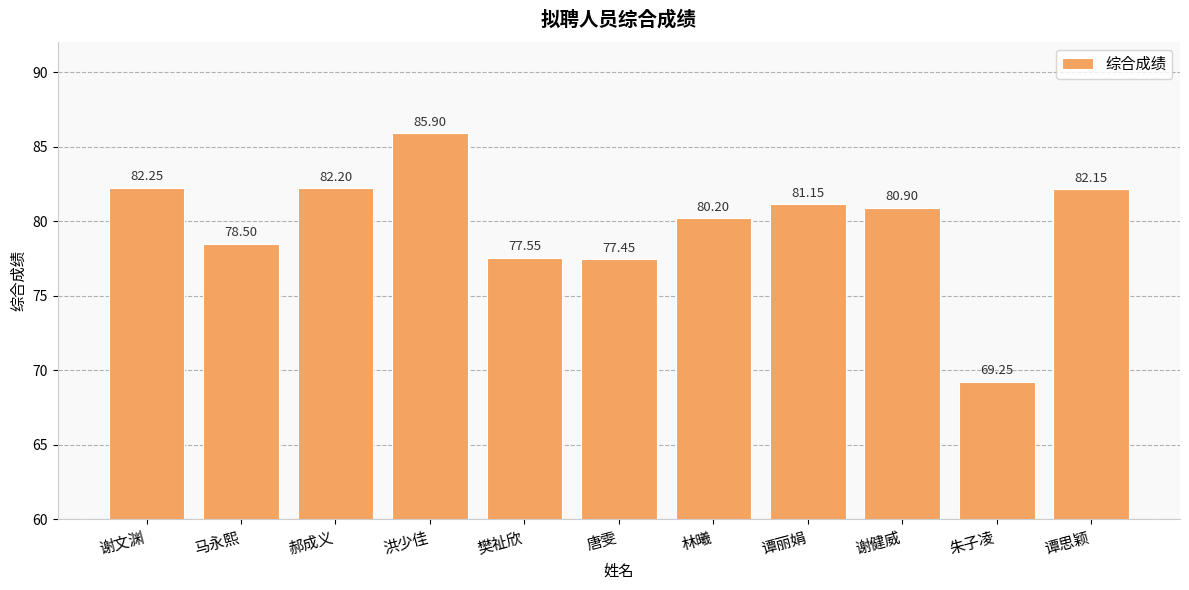

Rank the categories by value from lowest to highest.

朱子凌, 唐雯, 樊祉欣, 马永熙, 林曦, 谢健威, 谭丽娟, 谭思颖, 郝成义, 谢文渊, 洪少佳